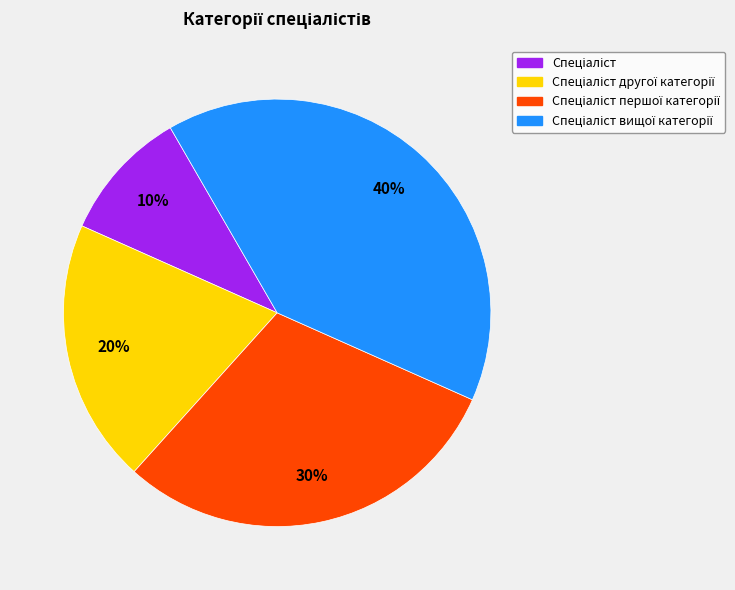

Is there any slice that represents more than half of the pie?

No